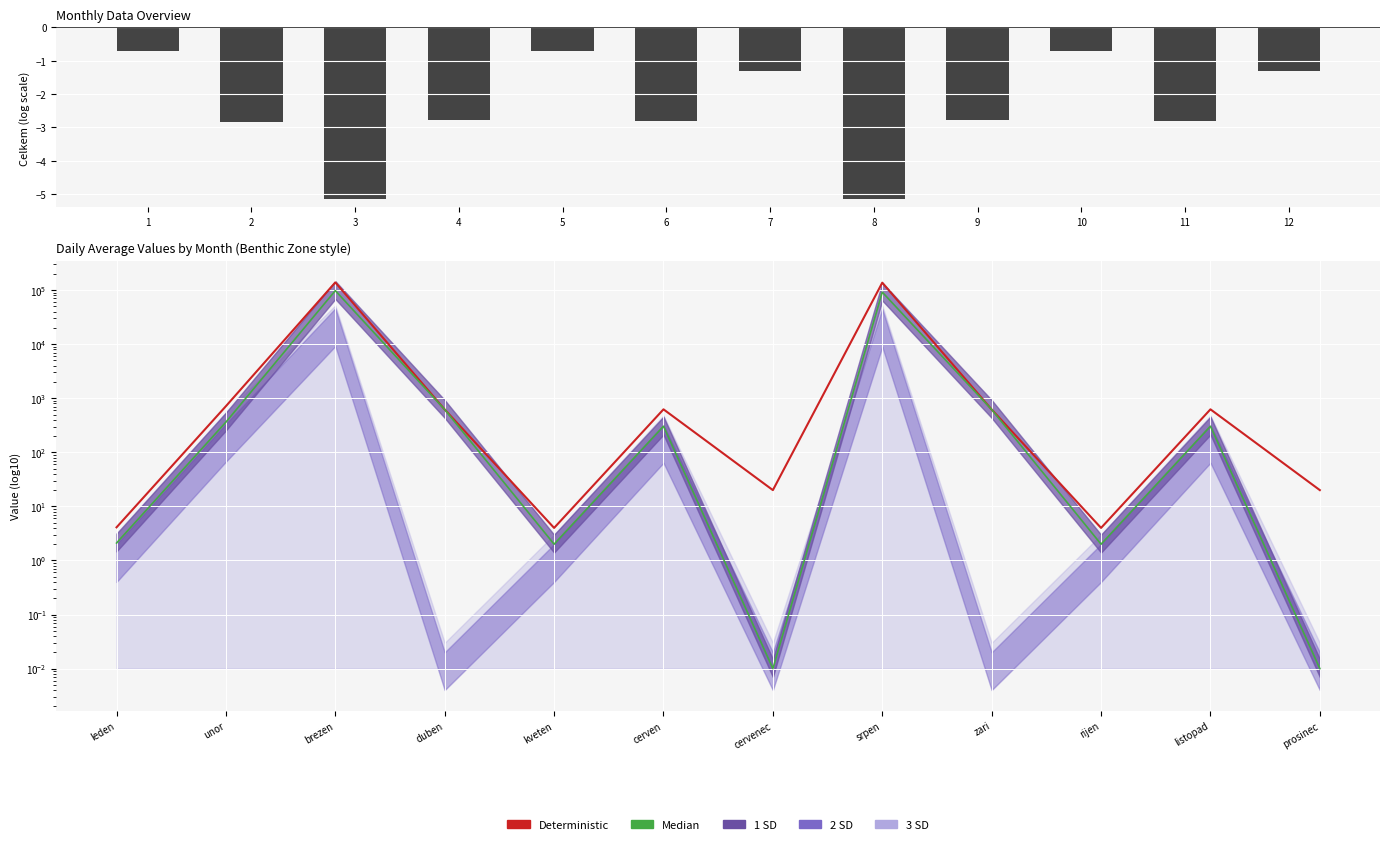

What is the total value across all series at 4?

1235.5